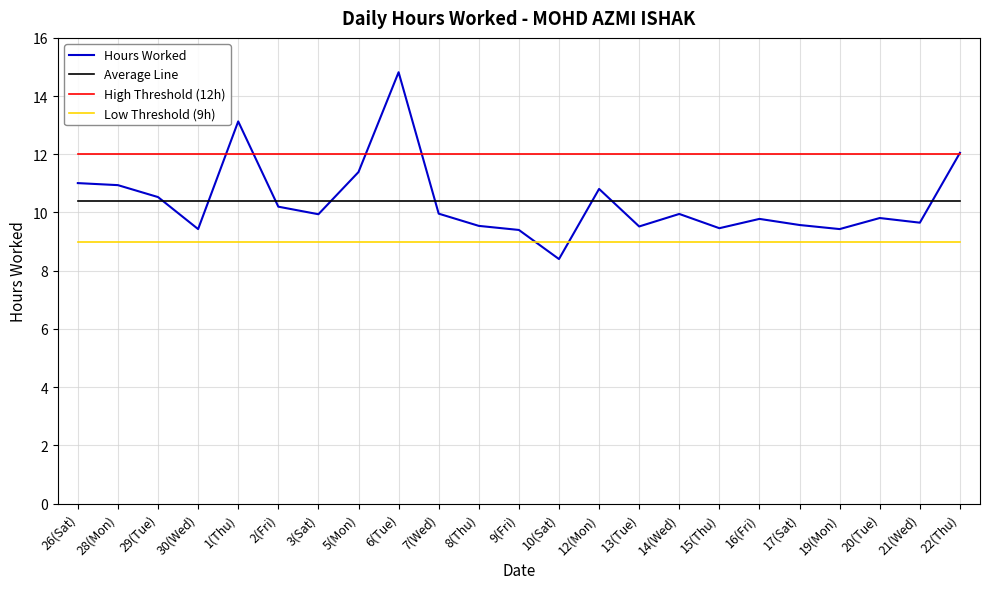

What is the spread (max minus min) of values at 30(Wed)?

3.0